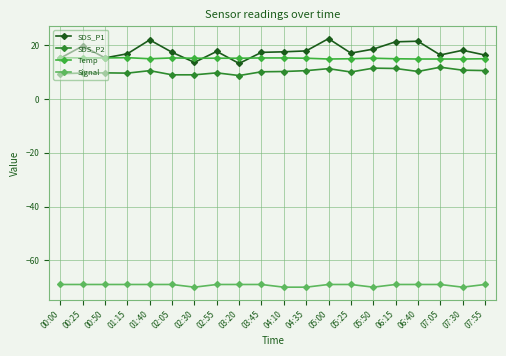

How many distinct data groups are displayed?

4